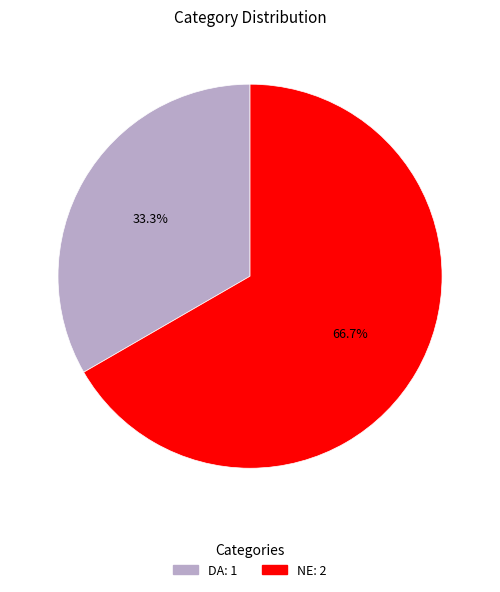

Which slice is the largest?

NE